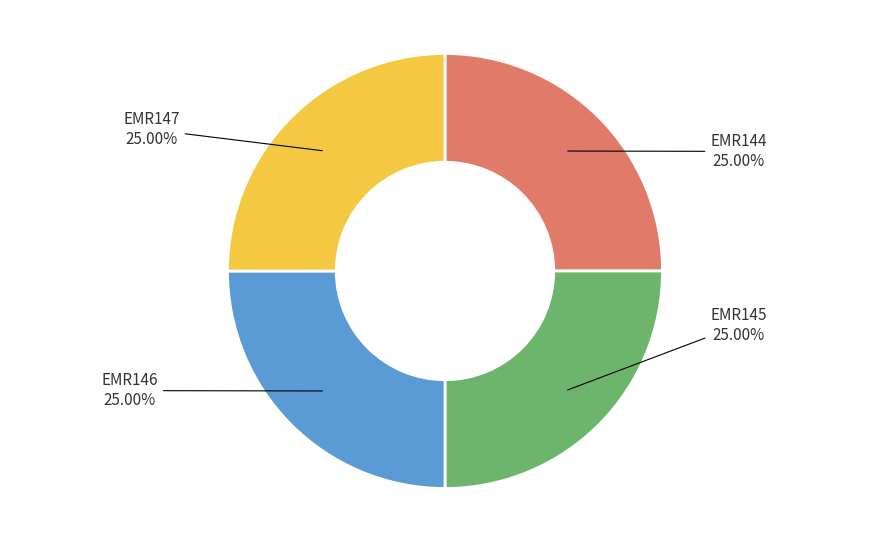

Is there any slice that represents more than half of the pie?

No